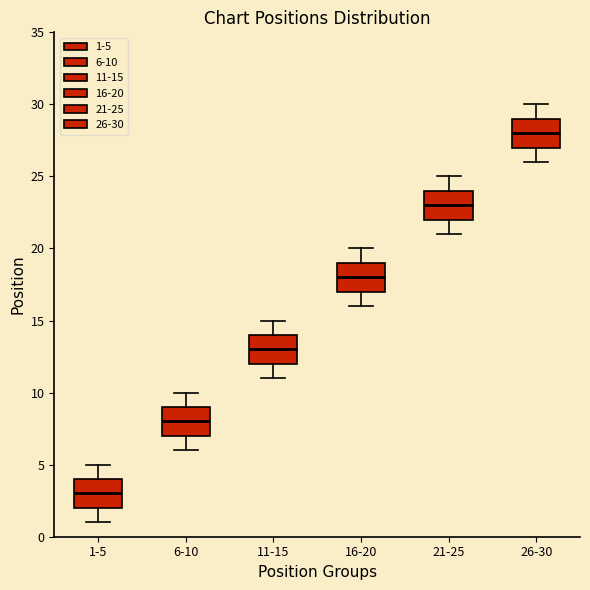

Which box's median line is the highest?

26-30